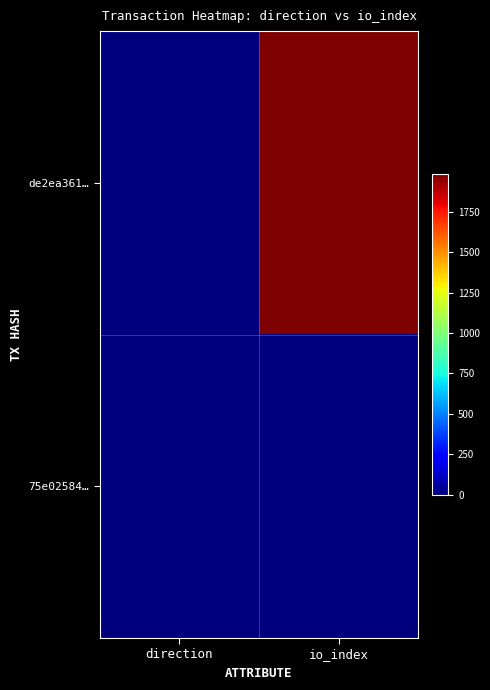

Rank the series by their maximum value, from highest to lowest.

de2ea361…, 75e02584…